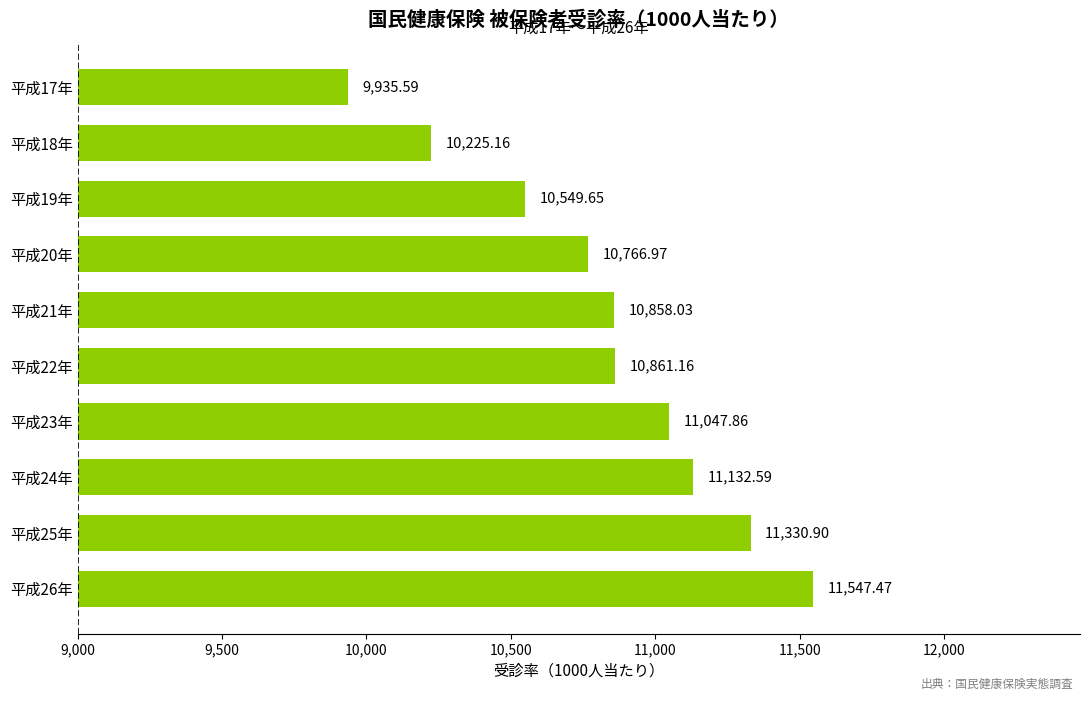

Which label corresponds to the smallest value in the chart?

平成17年